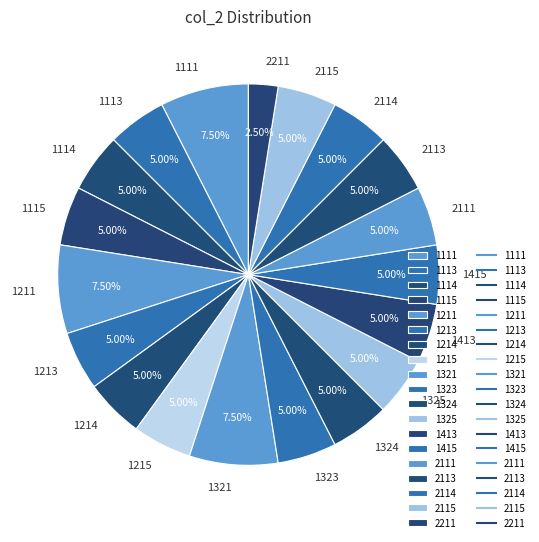

What is the ratio of the value at 1113 to the value at 1114?

1.0